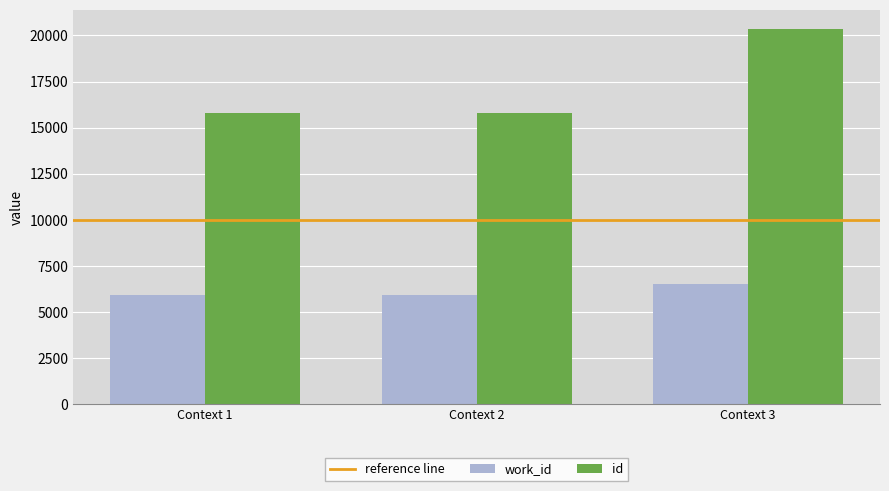

At how many categories does at least one series exceed 17066?

1